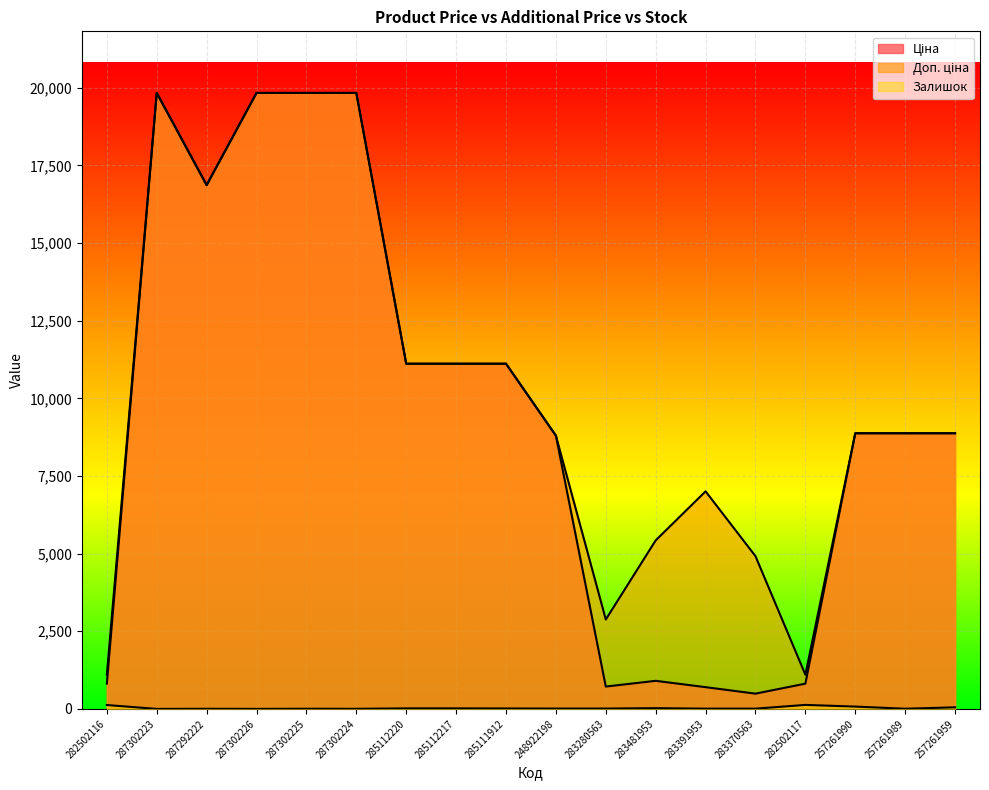

Reading left to right, list all the values displayed in this chart.

Ціна: 282502116=813.0	287302223=19831.1	287292222=16863.2	287302226=19831.1	287302225=19831.1	287302224=19831.1	285112220=11113.6	285112217=11113.6	285111912=11113.6	248922198=8797.6	283280563=719.6	283481953=904.3	283391953=700.4	283370563=491.7	282502117=813.0	257261990=8874.6	257261989=8874.6	257261959=8874.6
Доп. ціна: 282502116=1101.8	287302223=19831.1	287292222=16863.2	287302226=19831.1	287302225=19831.1	287302224=19831.1	285112220=11113.6	285112217=11113.6	285111912=11113.6	248922198=8797.6	283280563=2878.5	283481953=5425.9	283391953=7004.3	283370563=4917.4	282502117=1101.8	257261990=8874.6	257261989=8874.6	257261959=8874.6
Залишок: 282502116=125.0	287302223=0.0	287292222=4.0	287302226=1.0	287302225=5.0	287302224=3.0	285112220=17.0	285112217=17.0	285111912=14.0	248922198=11.0	283280563=11.0	283481953=24.0	283391953=8.0	283370563=8.0	282502117=129.0	257261990=75.0	257261989=6.0	257261959=51.0